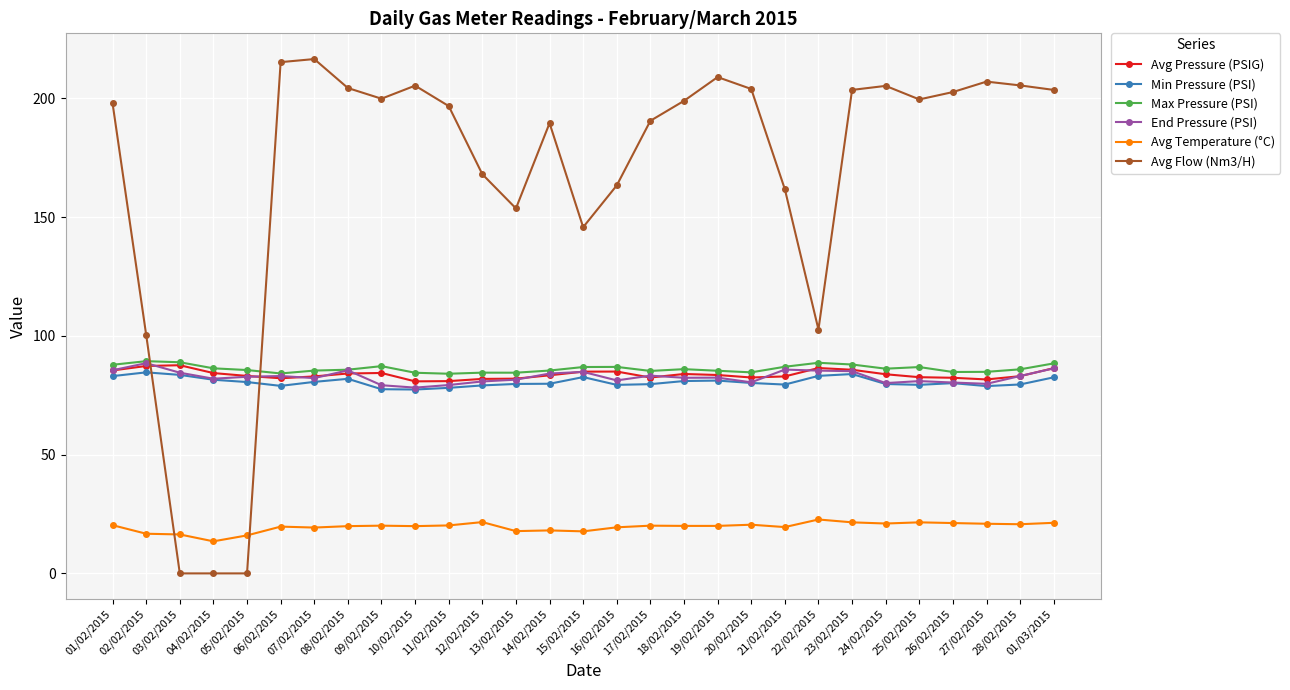

How many lines are shown in the chart?

6